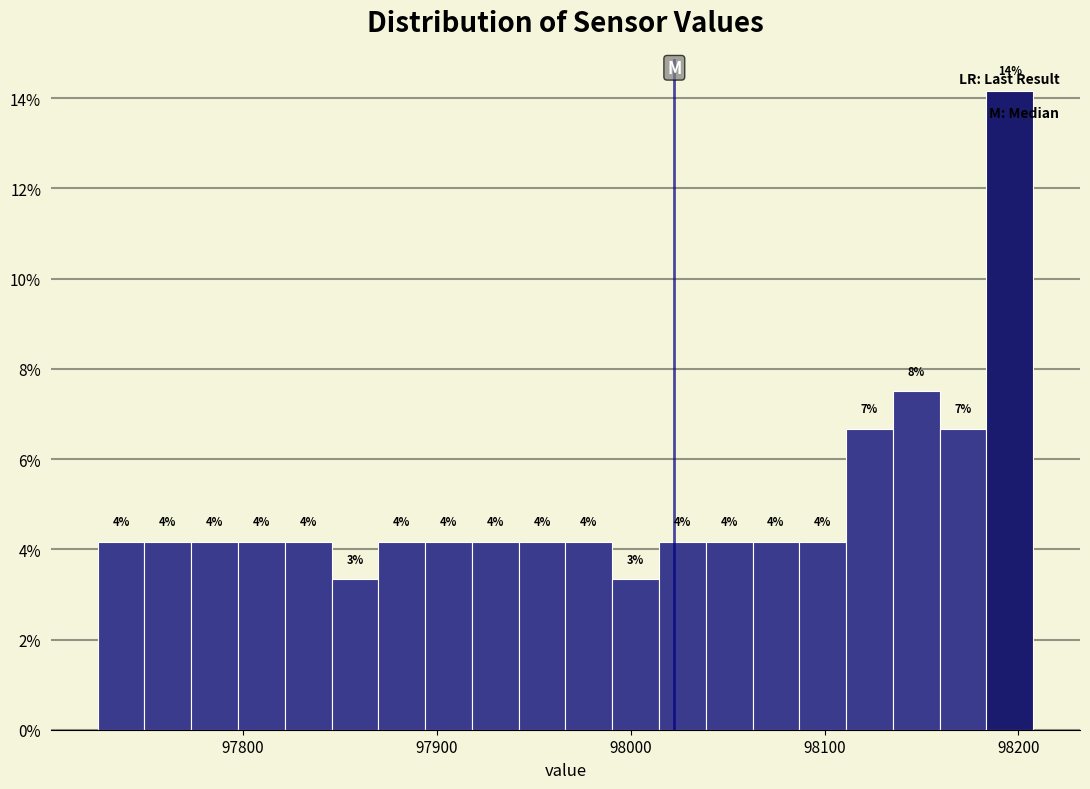

Around what value on the x-axis is the tallest bar? Give the approximate position of its centre, as read against the axis.

98200